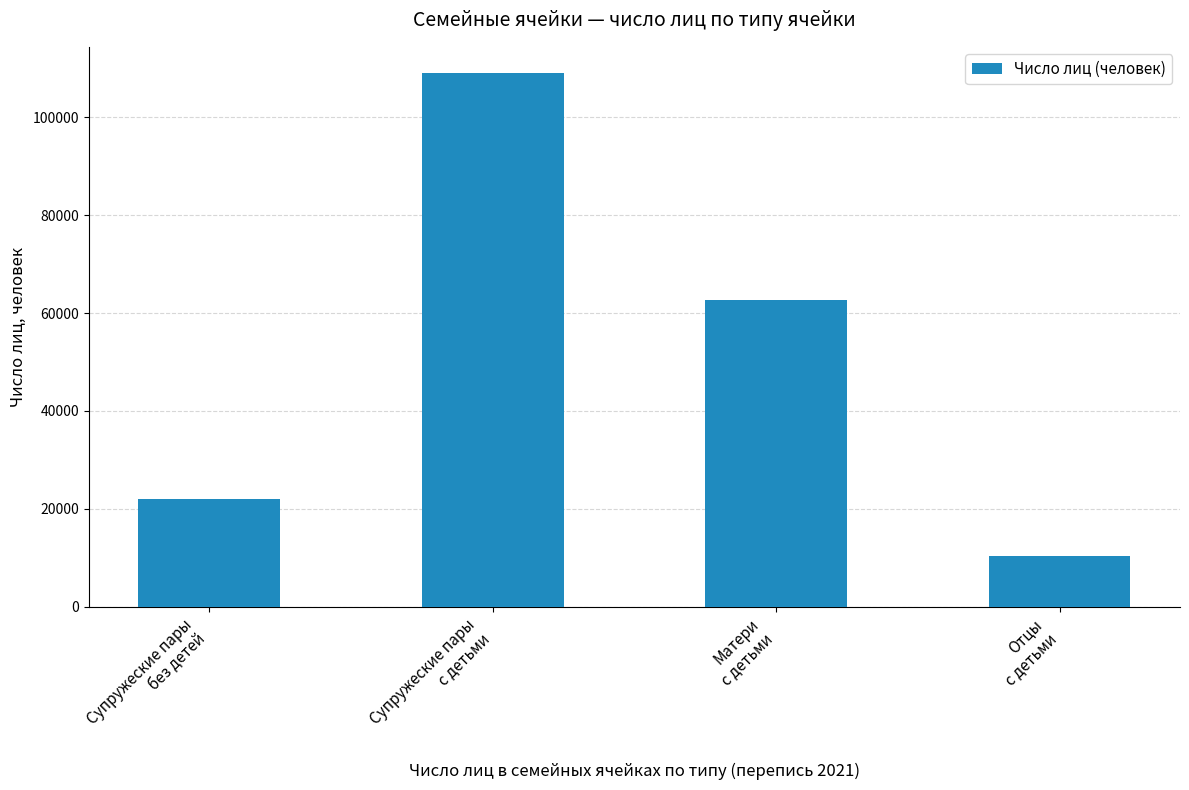

How many bars are there in total?

4